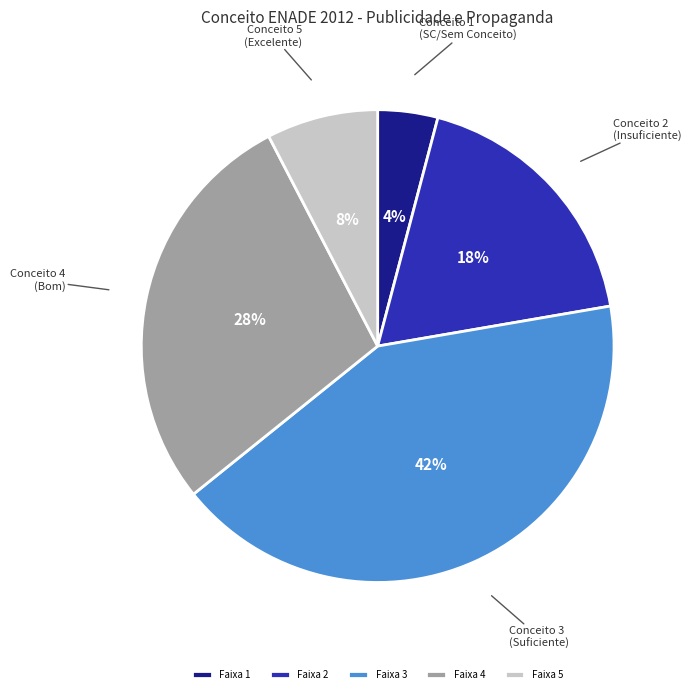

Is there a majority slice in this chart?

No